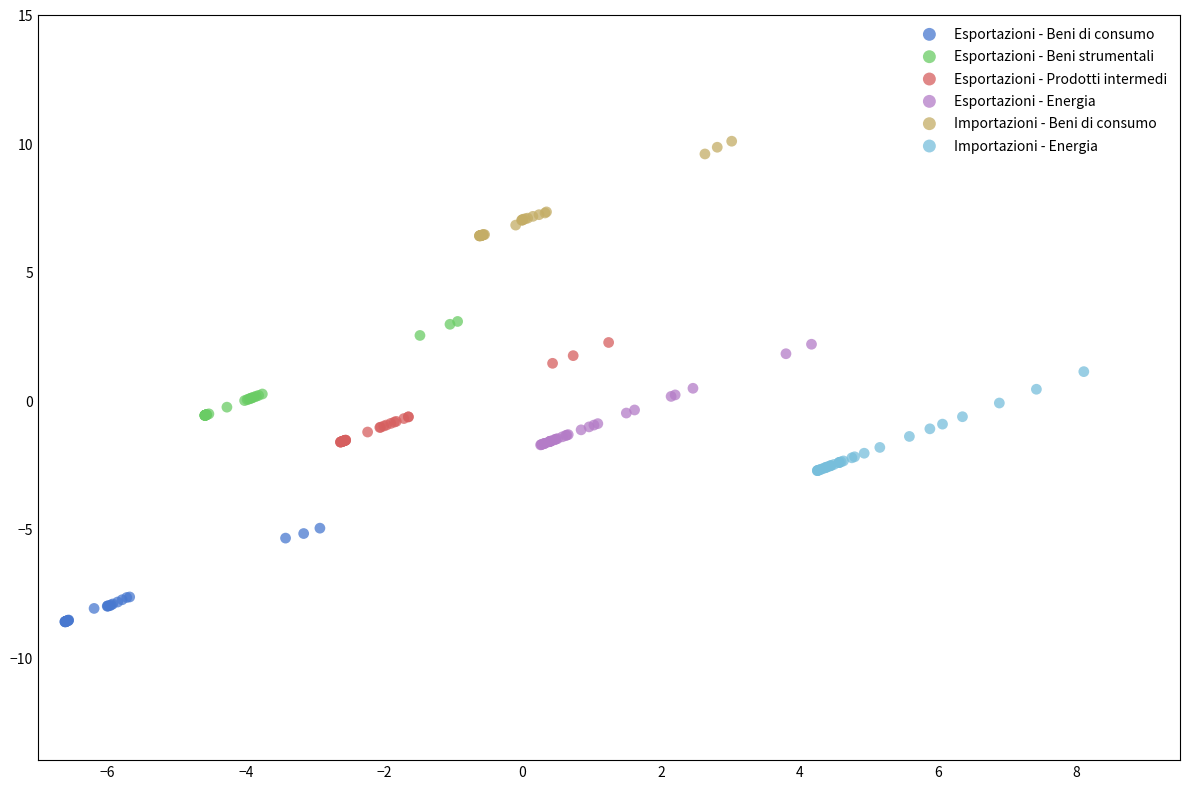

What are all the series names shown in the legend?

Esportazioni - Beni di consumo, Esportazioni - Beni strumentali, Esportazioni - Prodotti intermedi, Esportazioni - Energia, Importazioni - Beni di consumo, Importazioni - Energia